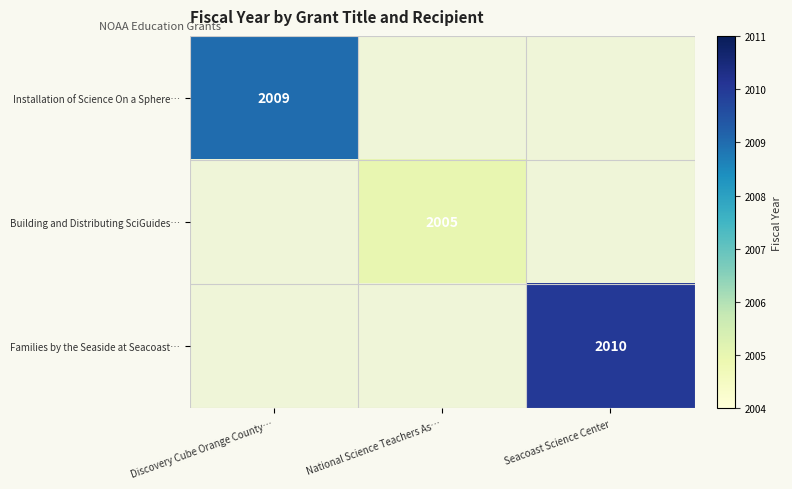

True or false: Families by the Seaside at Seacoast… has a value of 3469 at Seacoast Science Center.

False